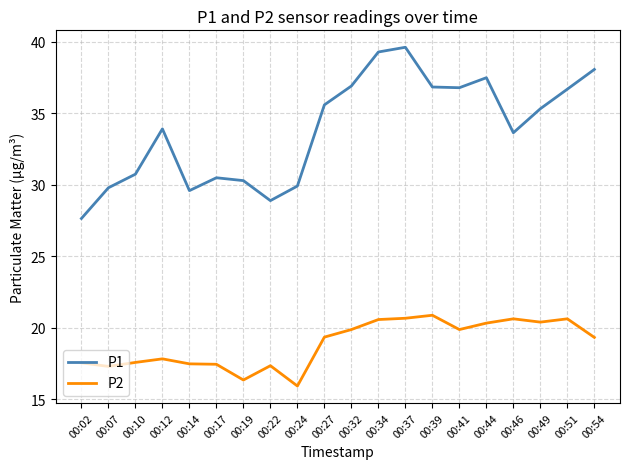

True or false: P1 and P2 intersect in this chart.

False